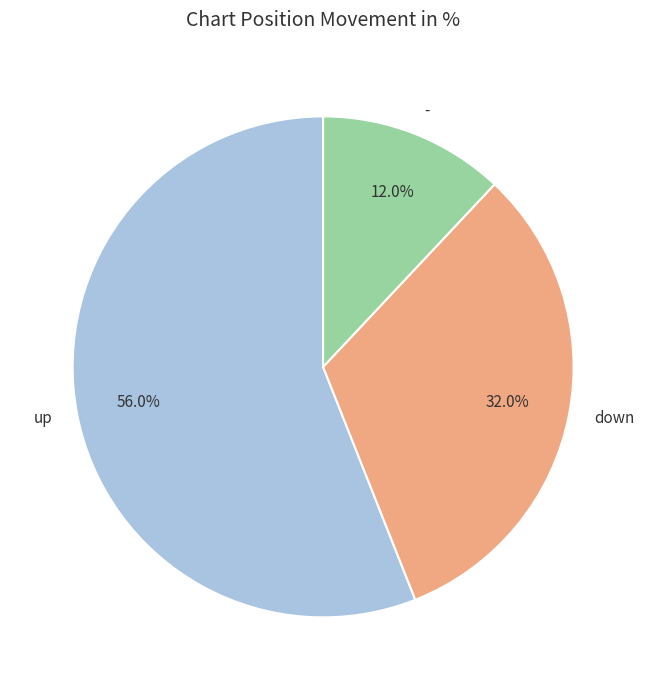

Approximately how many times larger is the value at - compared to up?

0.2